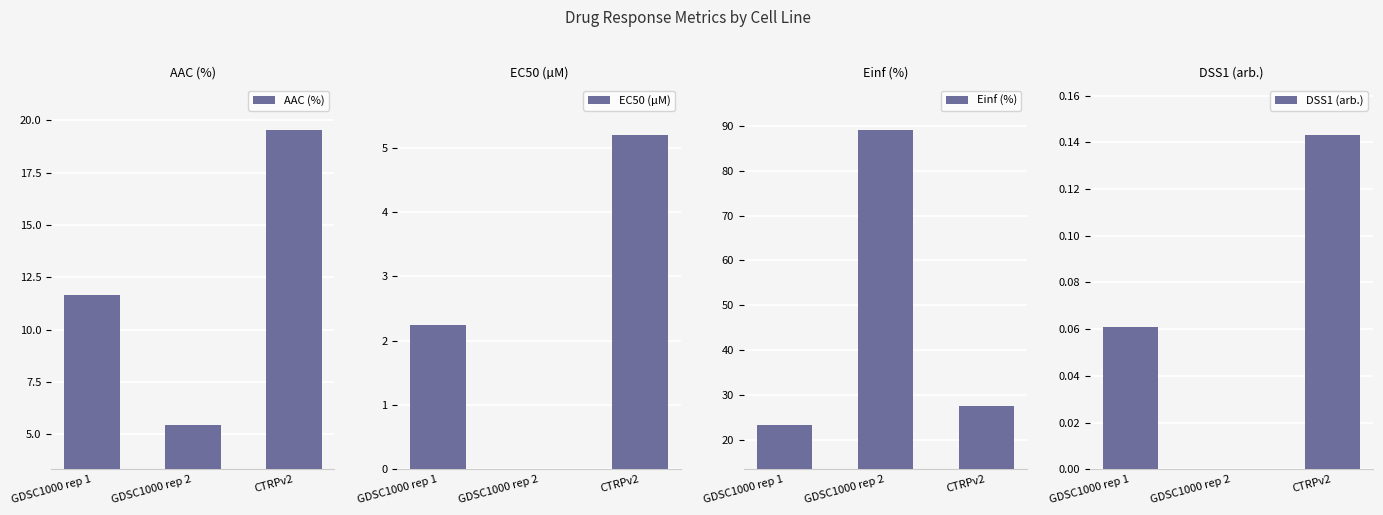

What position from the right is CTRPv2?

1